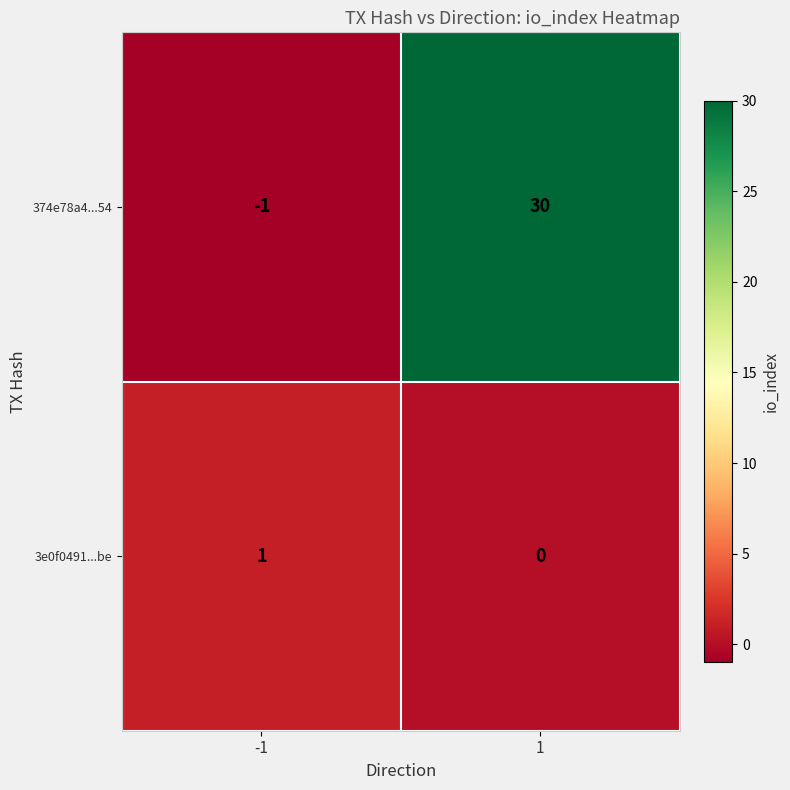

Count the number of categories in the chart.

2